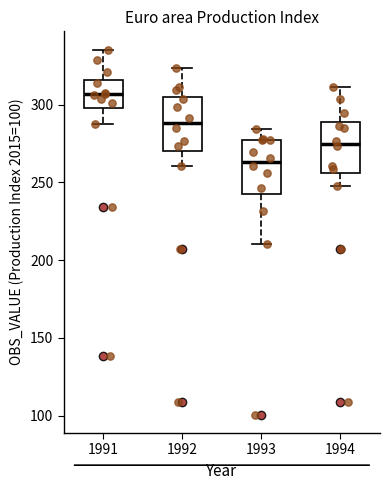

Where is the lower edge of the box at x = 1993 on the y-axis? The values are not printed on the chart, so give them approximately, as read against the axis.

245